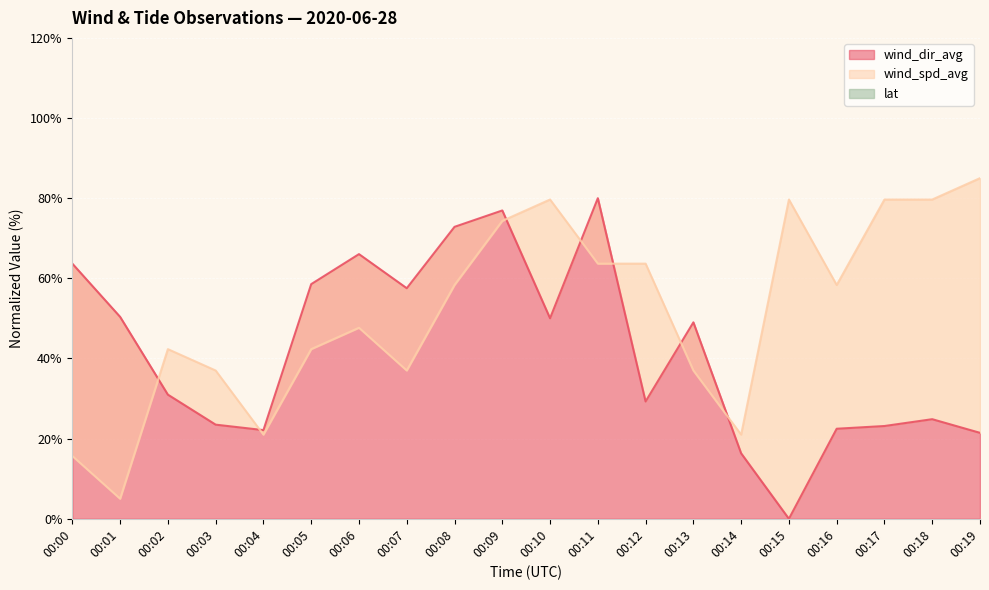

Where does the wind_dir_avg series first go above 49?

00:00